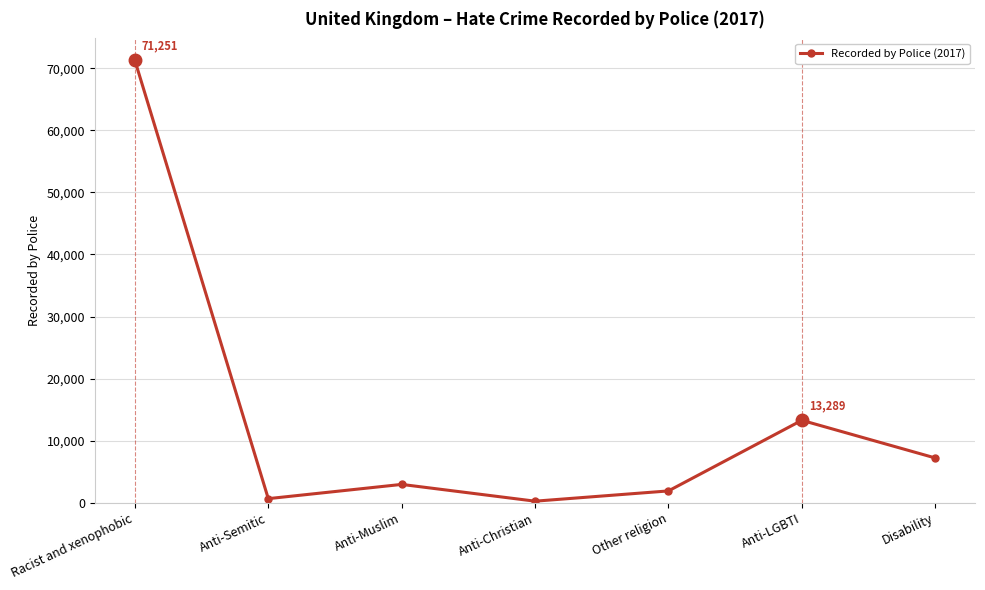

At which label is the value closest to 35757?

Anti-LGBTI